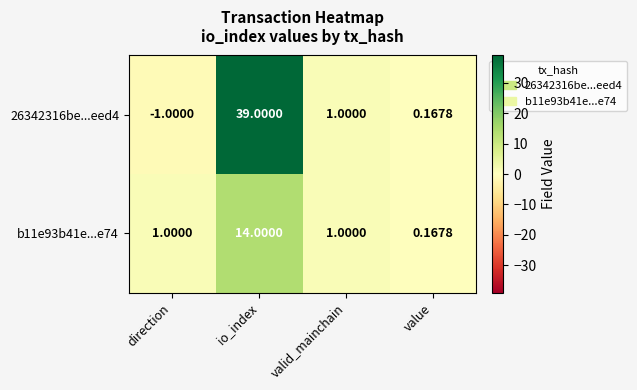

Where does the 26342316be...eed4 series first go above 1?

io_index